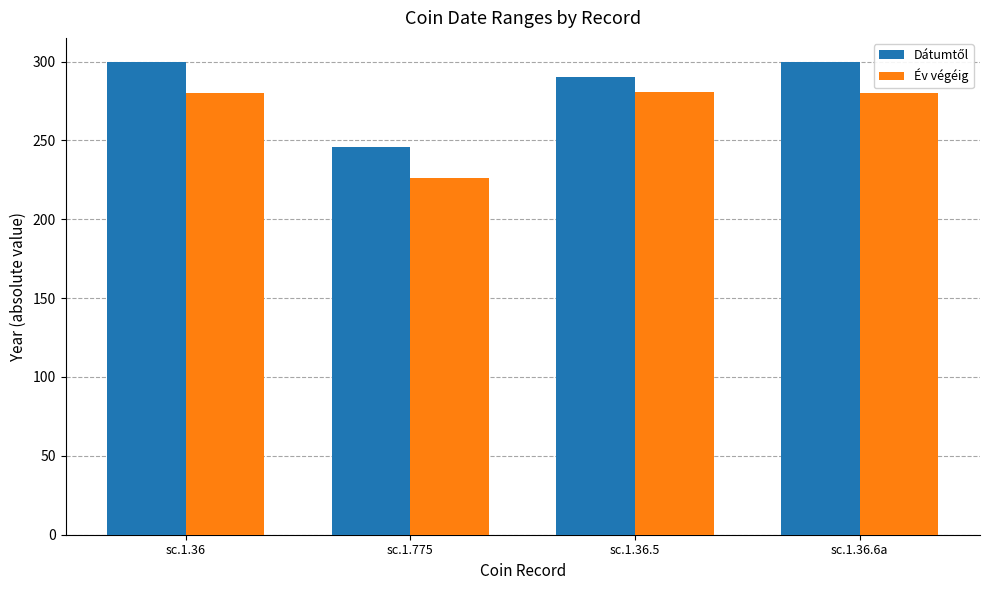

At which label does Év végéig reach its minimum?

sc.1.775